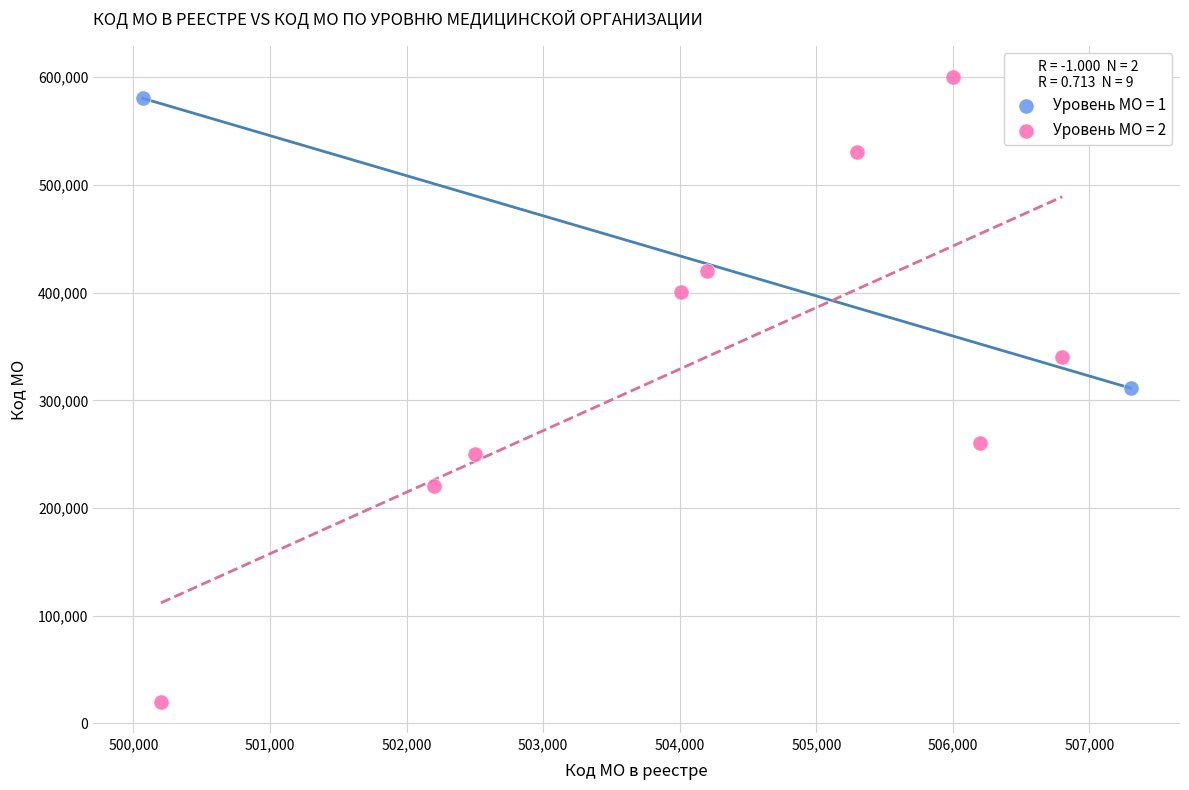

What are all the series names shown in the legend?

Уровень МО = 1, Уровень МО = 2